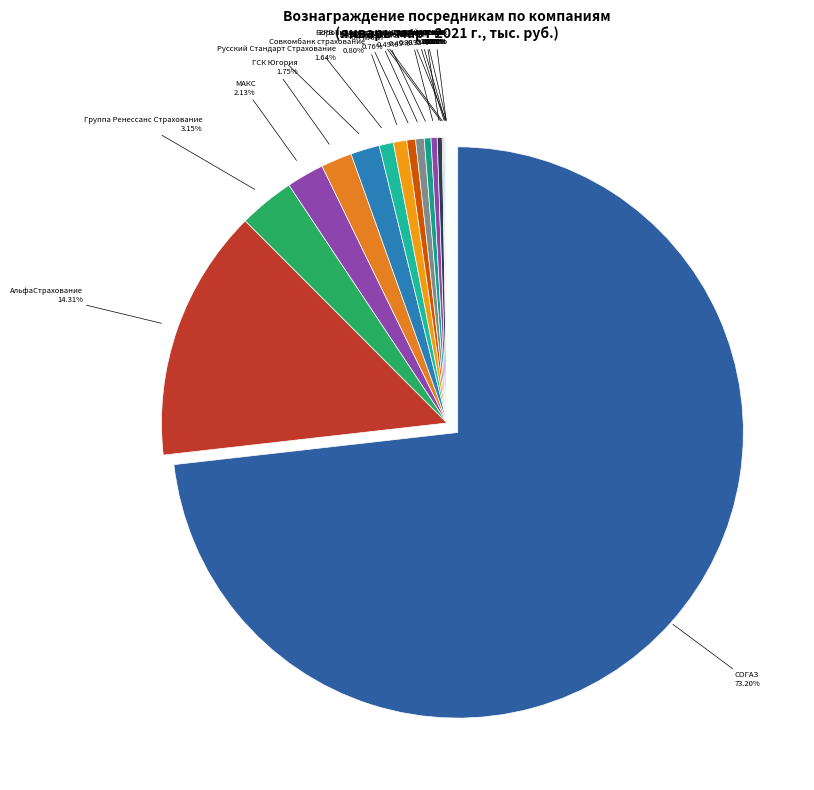

How many segments does this pie chart have?

20